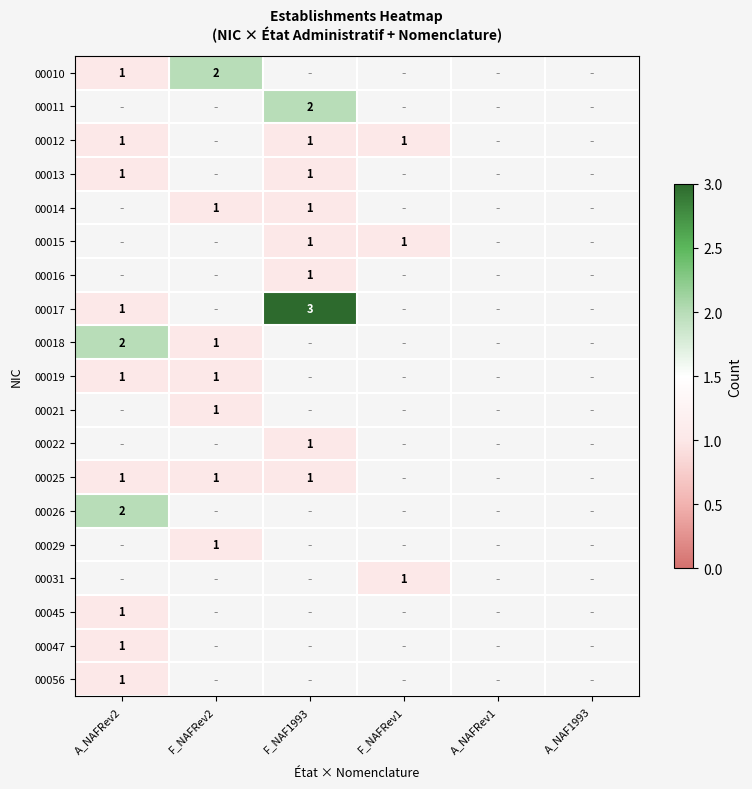

Which has a higher value, F_NAFRev1 or A_NAFRev2?

A_NAFRev2